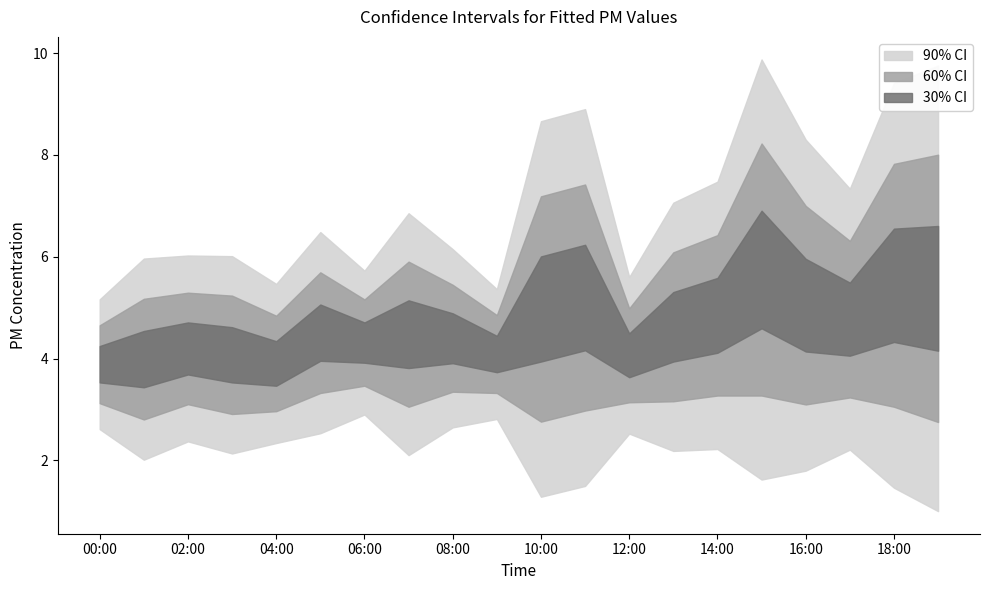

Where is P2 nearest to the value 3?

01:00